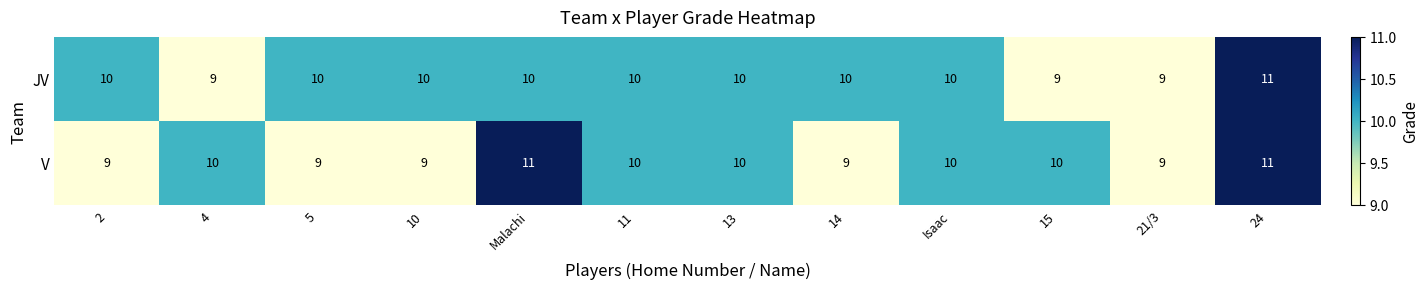

How many data points does each series have?

12